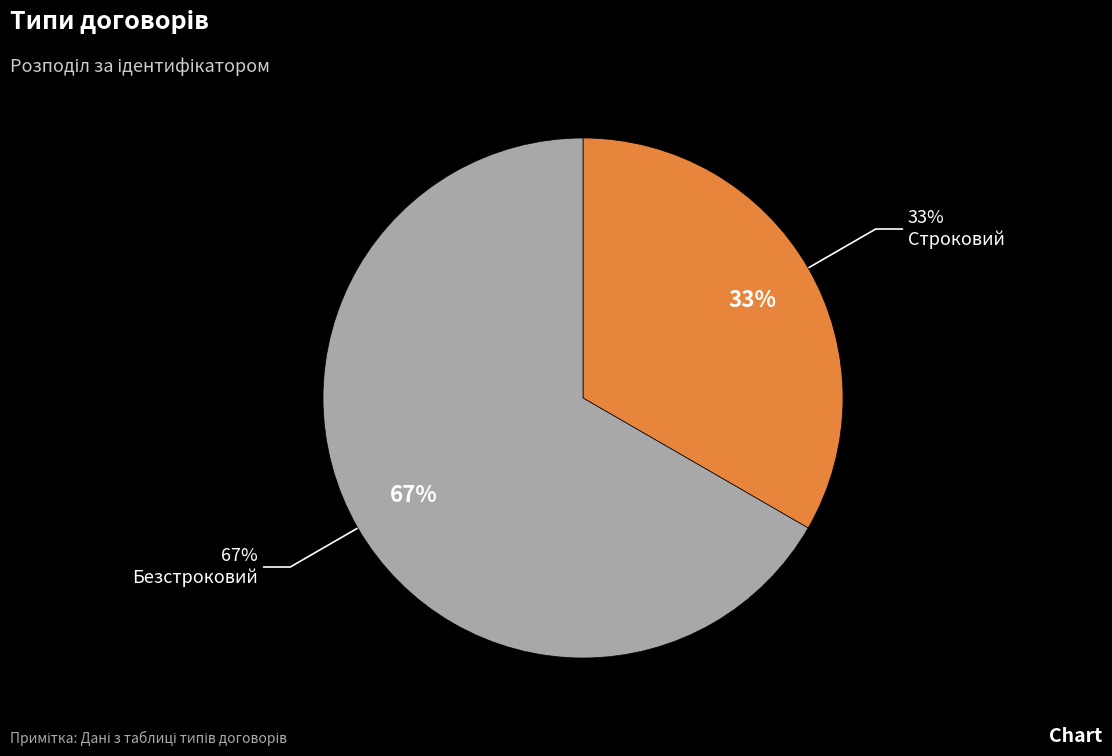

True or false: Строковий accounts for 44% of the total.

False